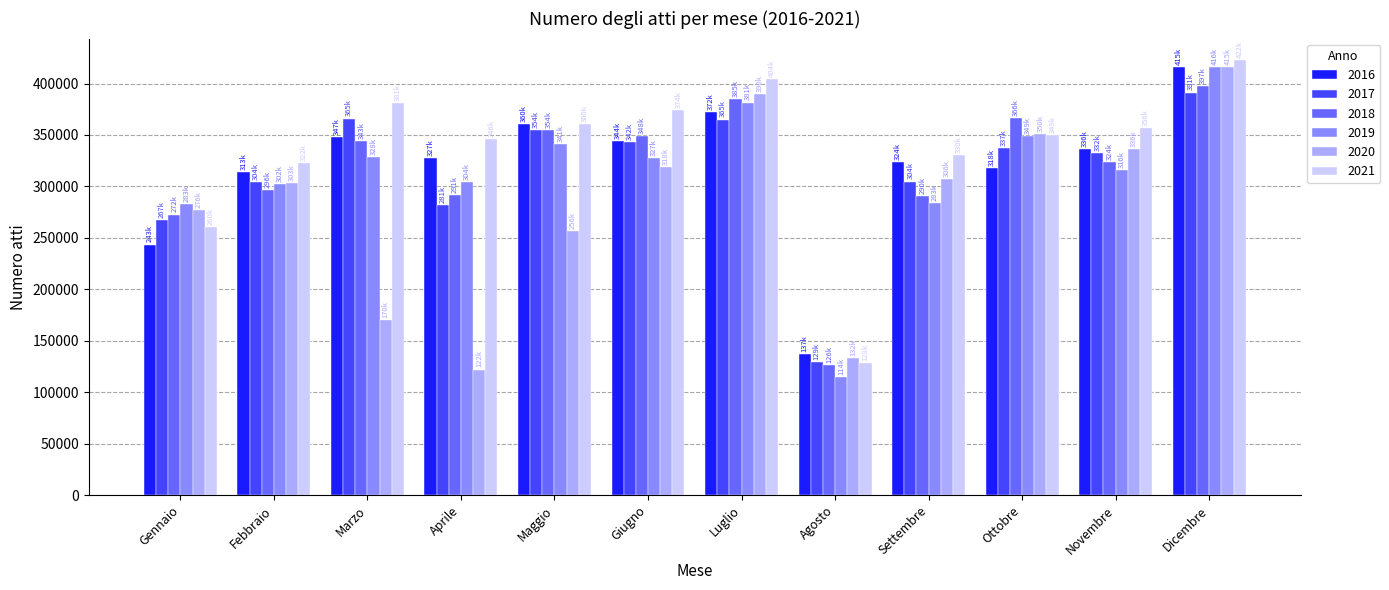

What is the maximum value shown in the chart?

422566